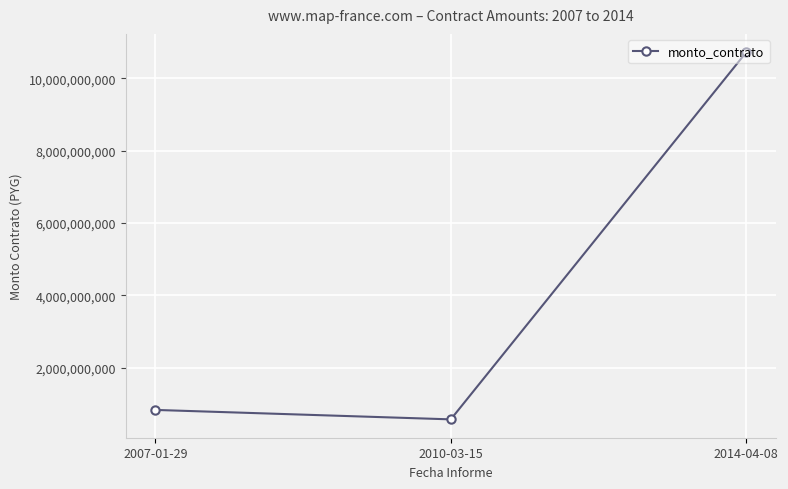

Read the value at 2010-03-15, to the nearest 10.

572475170